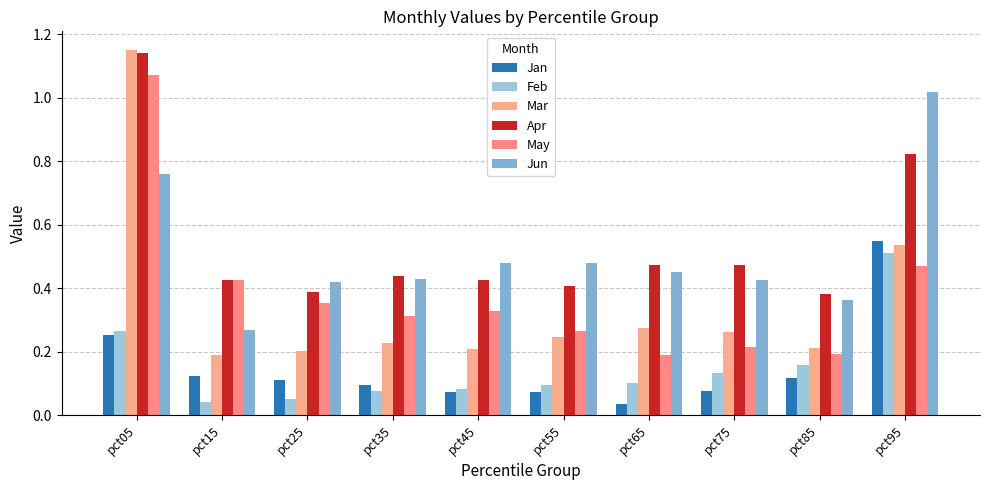

List the labels in order of Apr value, smallest first.

pct85, pct25, pct55, pct45, pct15, pct35, pct65, pct75, pct95, pct05